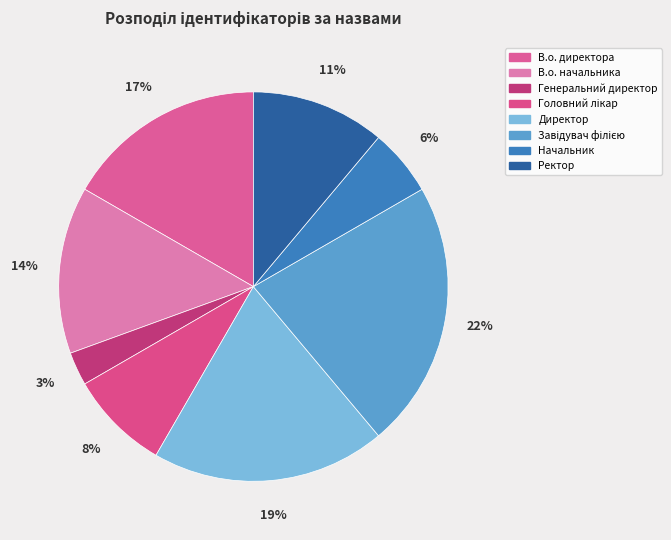

How many slices are in this pie chart?

8